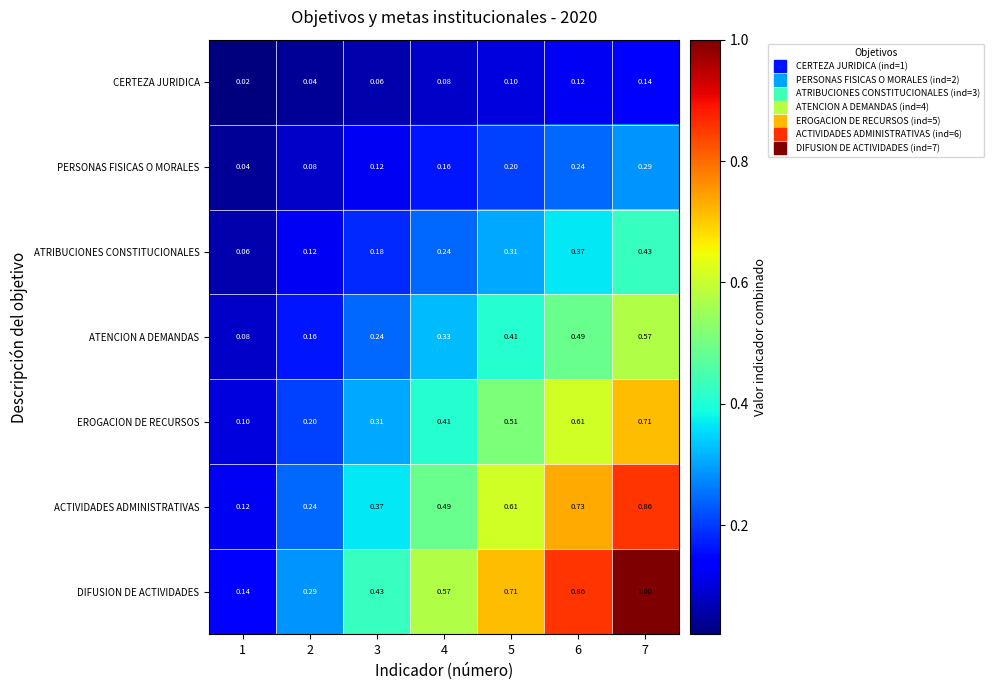

Which series has the largest total across all categories?

DIFUSION DE ACTIVIDADES